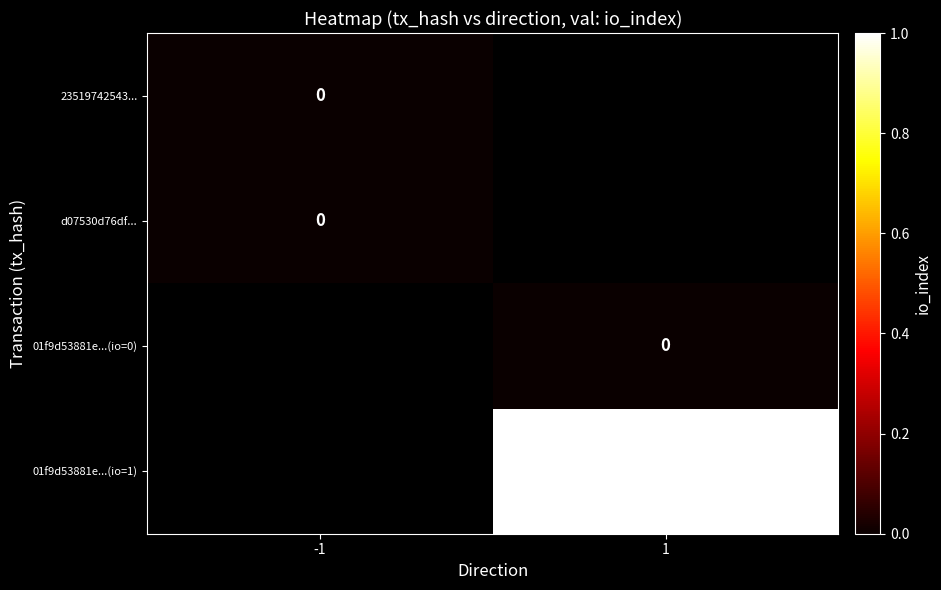

The value of 01f9d53881e...(io=1) at 1 is 0. True or false?

False